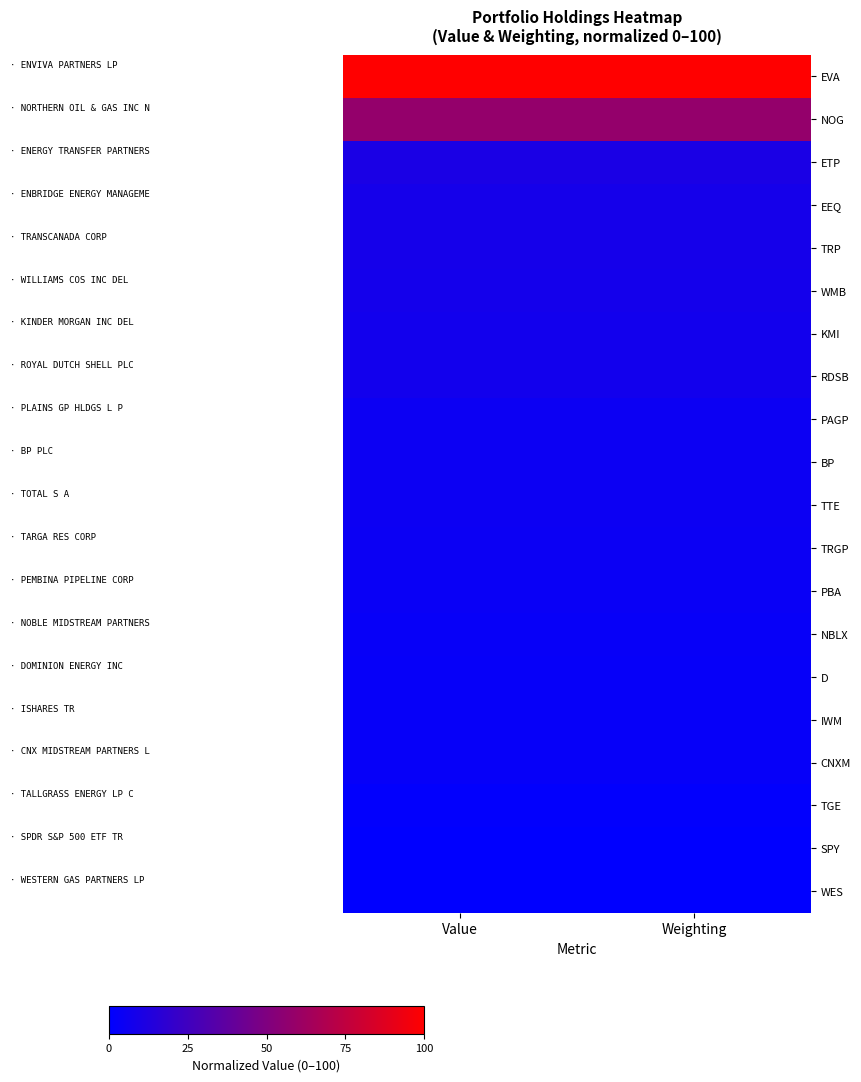

List the series in order of their peak value, highest first.

EVA, NOG, ETP, EEQ, TRP, WMB, KMI, RDSB, PAGP, BP, TTE, TRGP, PBA, NBLX, D, IWM, CNXM, TGE, SPY, WES